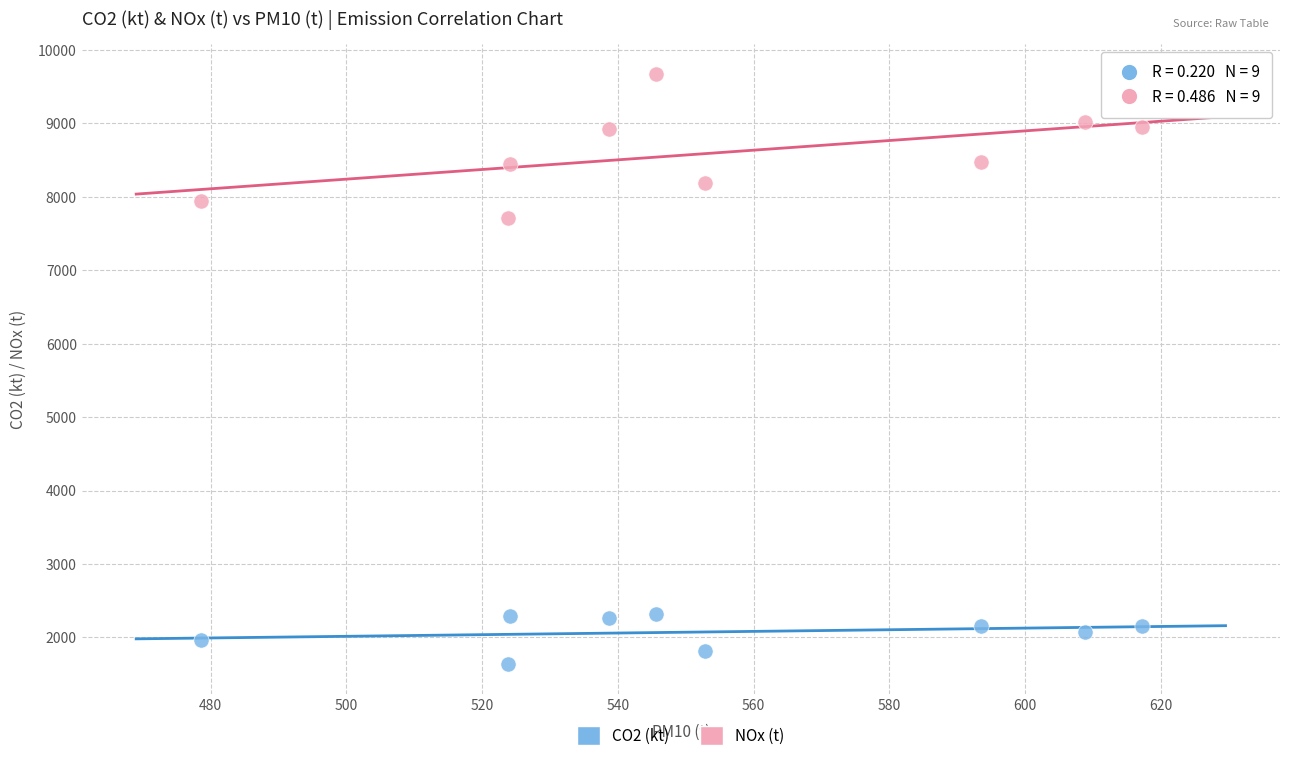

Which series reaches the maximum Y coordinate?

NOx (t)